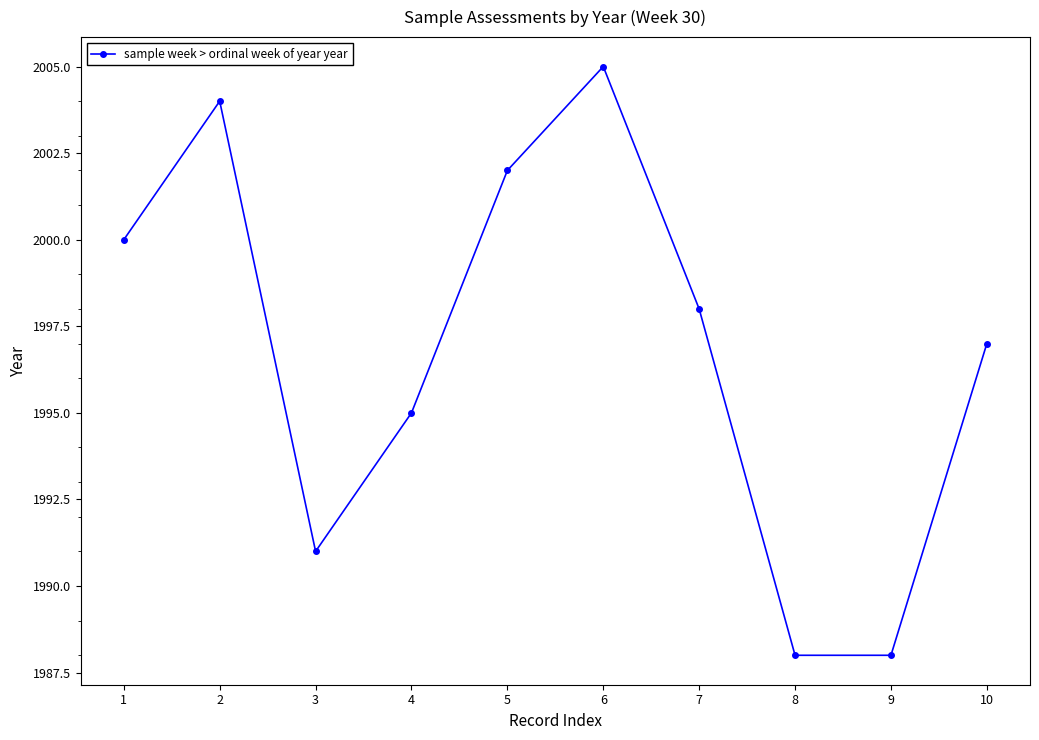

How many lines are shown in the chart?

1